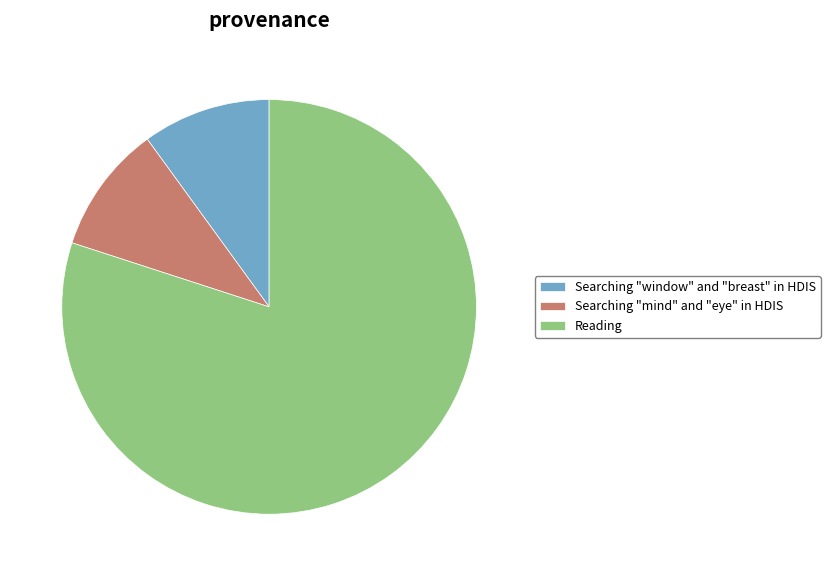

How many slices are in this pie chart?

3